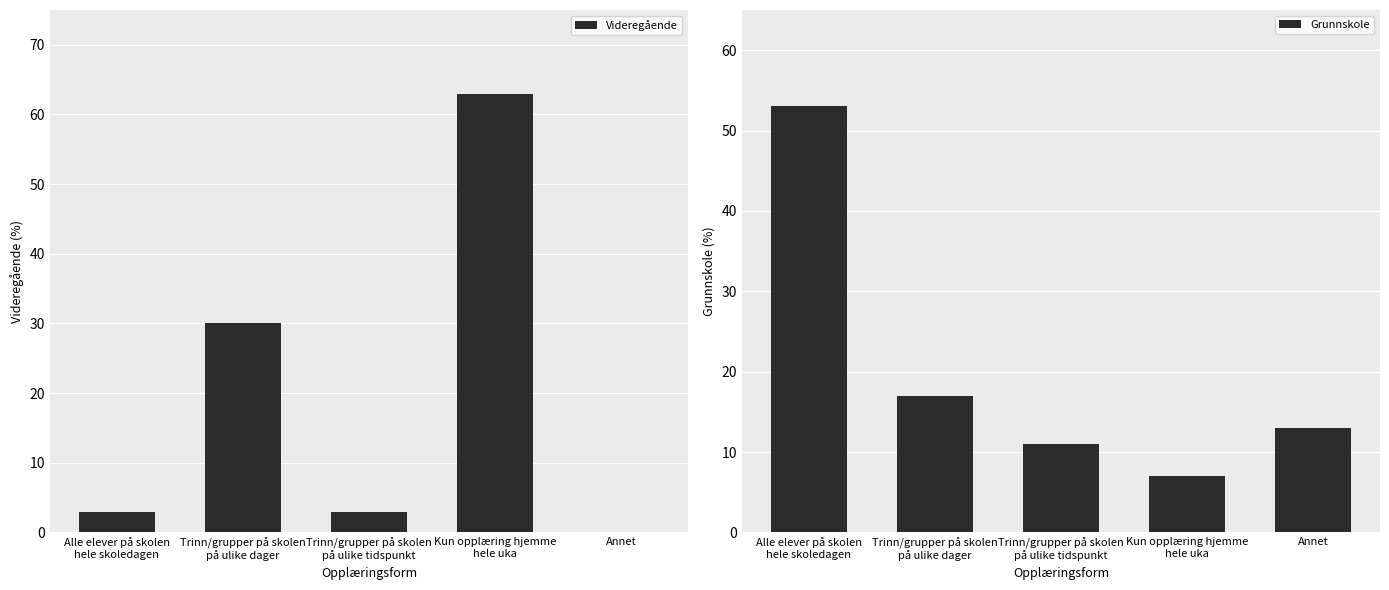

What are all the series names shown in the legend?

Videregående, Grunnskole